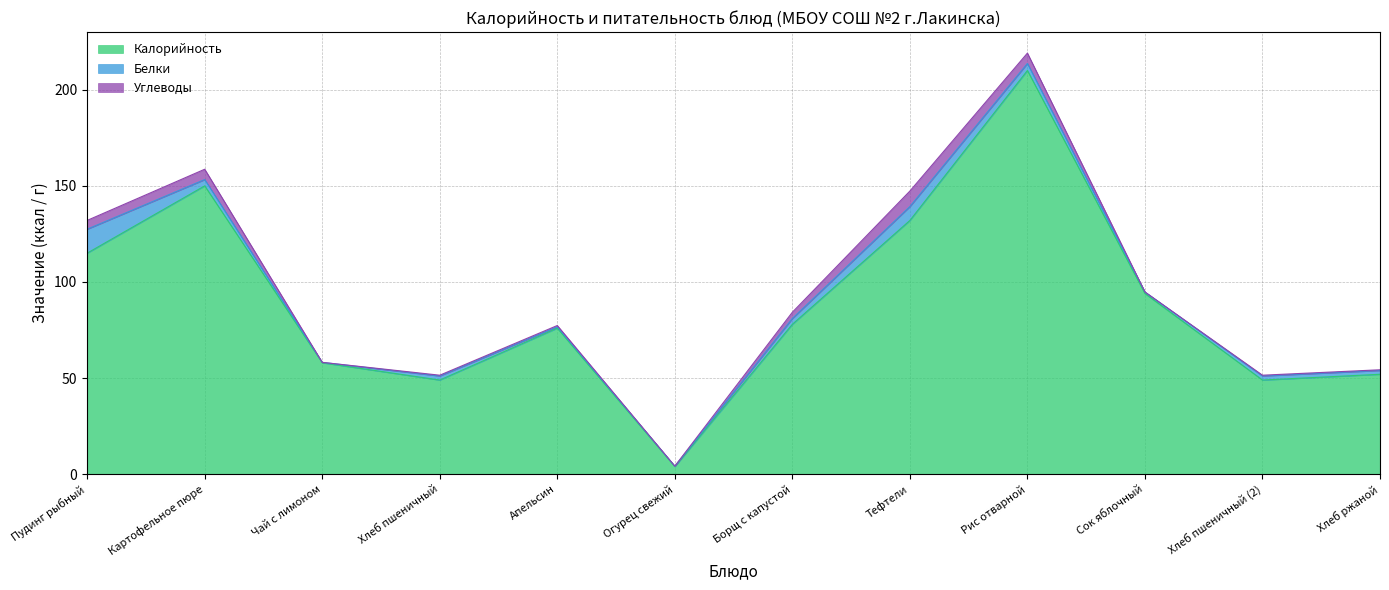

What is the label of the 10th point from the left?

Сок яблочный